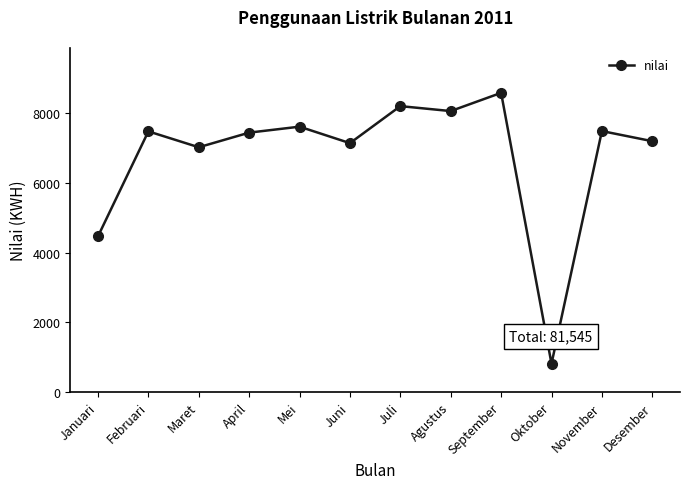

Which label corresponds to the largest value in the chart?

September